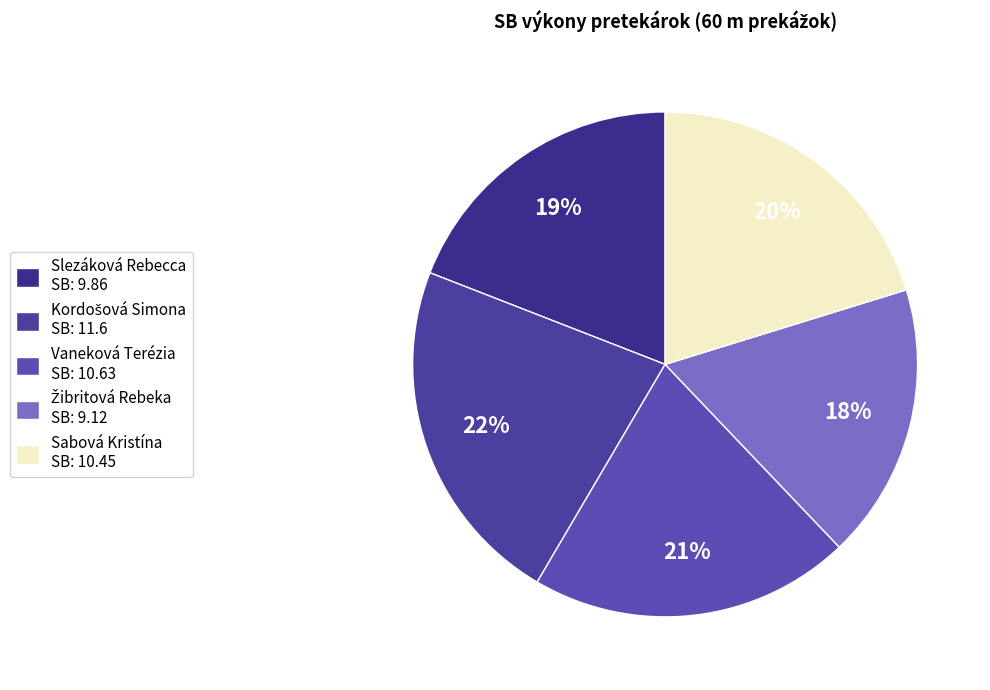

Which has a higher value, Slezáková Rebecca or Sabová Kristína?

Sabová Kristína